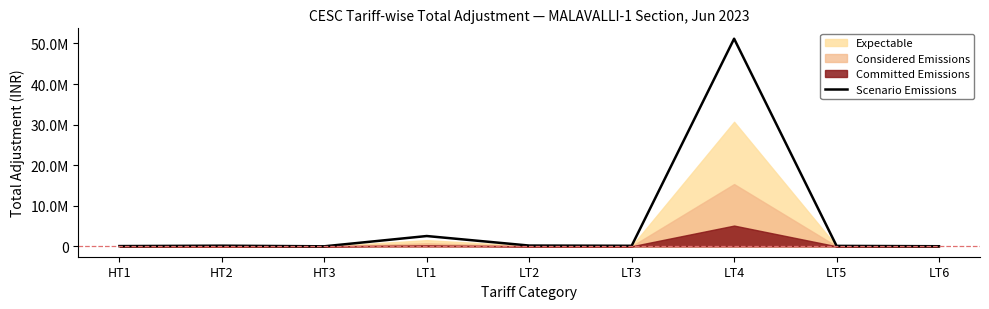

Reading left to right, transcribe all the data shown in this chart.

HT1=62541.0	HT2=156495.0	HT3=9275.0	LT1=2541294.0	LT2=189944.3	LT3=134983.0	LT4=51174149.0	LT5=110787.9	LT6=24786.0